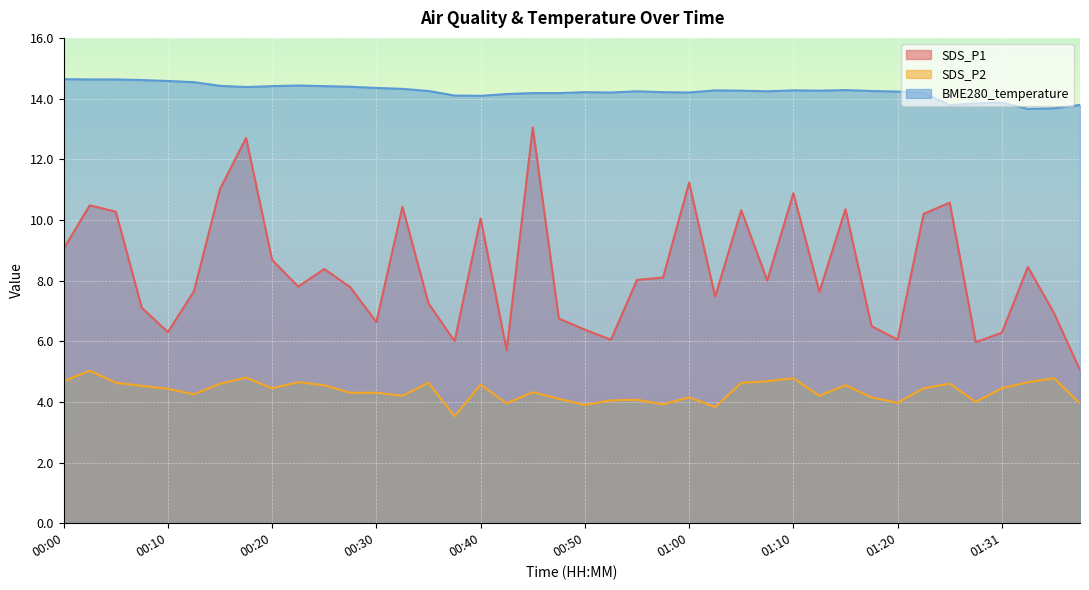

List the series in order of their peak value, lowest first.

SDS_P2, SDS_P1, BME280_temperature